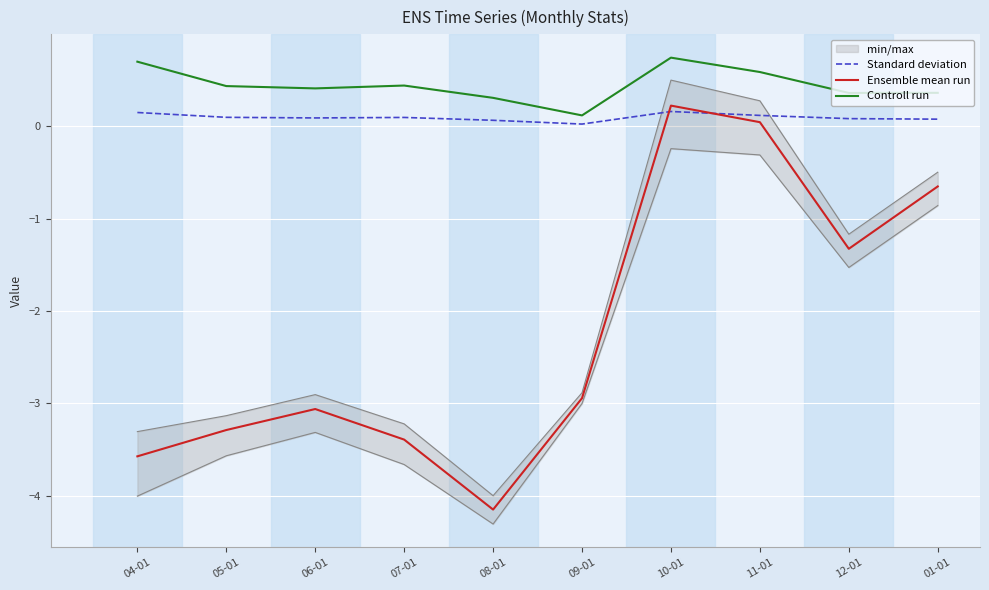

At 07-01, list the series in order from smallest to largest.

Ensemble mean run, Standard deviation, Controll run